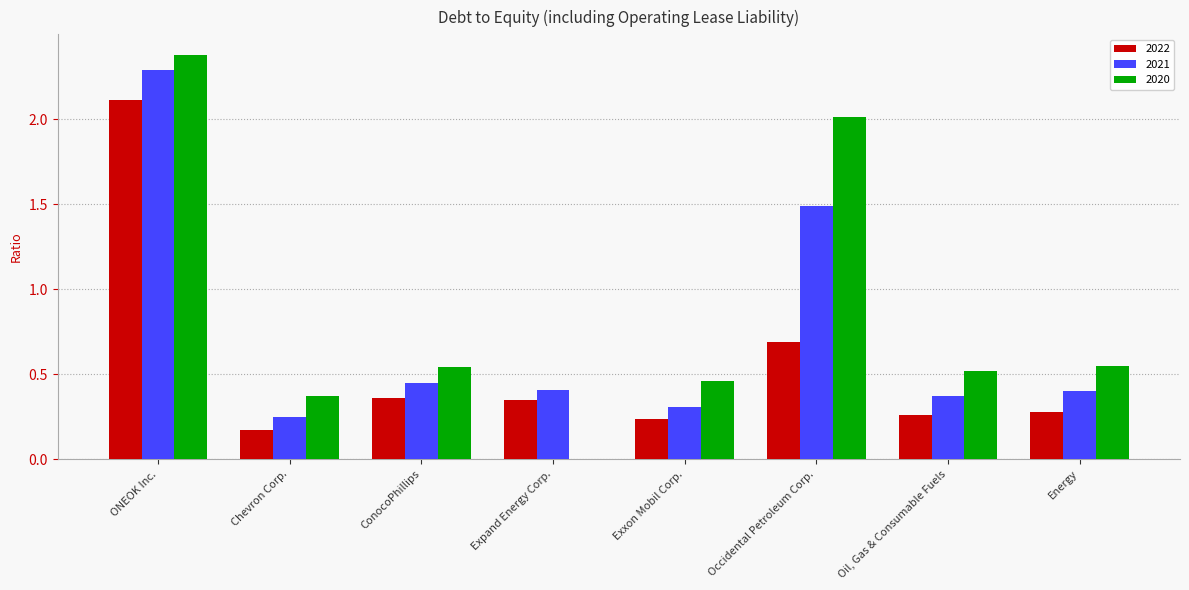

Where is 2022 nearest to the value 1?

Occidental Petroleum Corp.